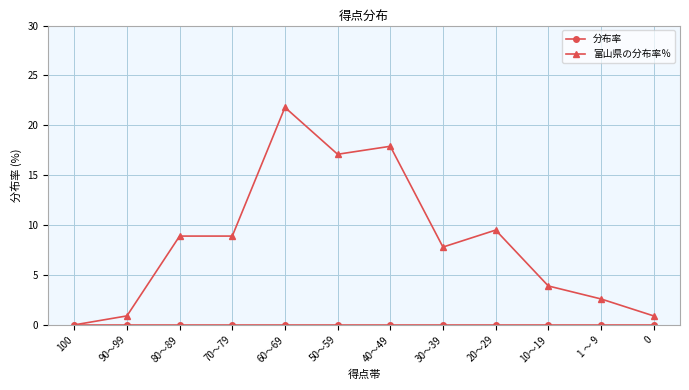

What is the label of the 9th point from the left?

20～29